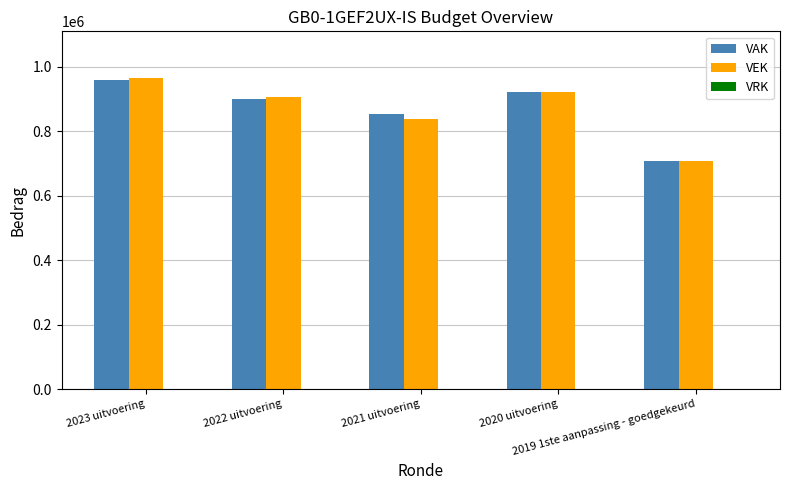

At which category is the sum across all series the highest?

2023 uitvoering